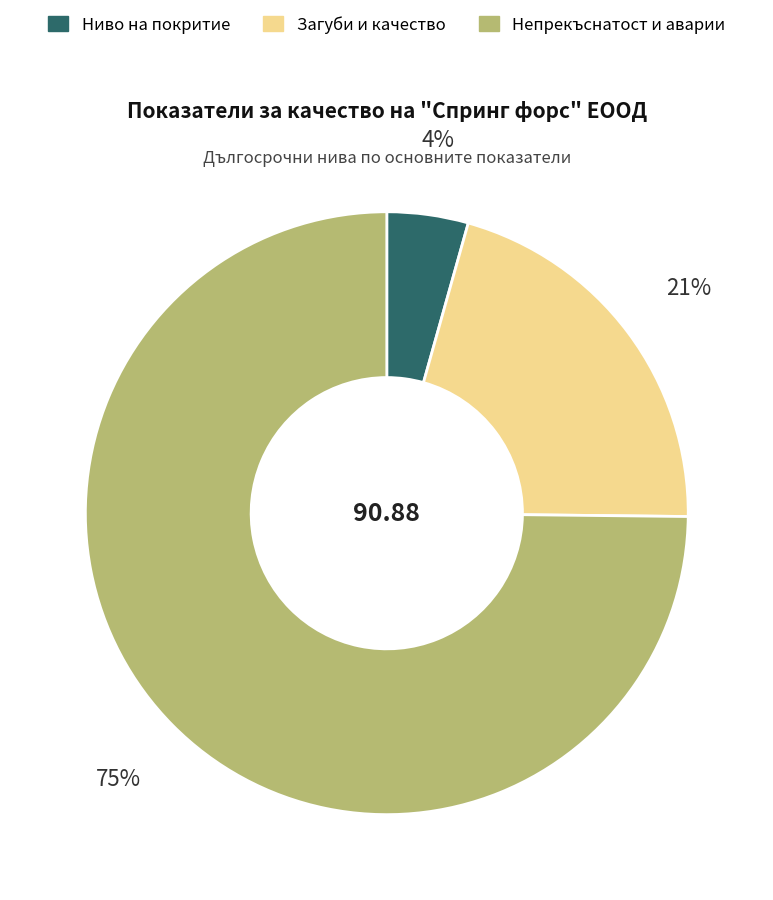

To the nearest percent, what is the average slice percentage?

33%